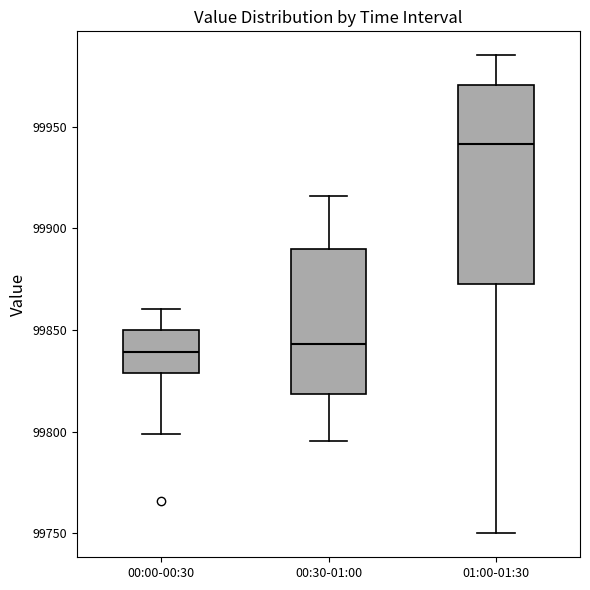

Reading left to right, transcribe this box plot: for each box, give where its median line is, the range the box spans, and where its two whiskers end, as read against the y-axis. The values are not printed on the chart, so give them approximately, as read against the axis.

00:00-00:30: median 99840, box 99830 to 99850, whiskers 99800 to 99860
00:30-01:00: median 99845, box 99820 to 99890, whiskers 99795 to 99915
01:00-01:30: median 99940, box 99875 to 99970, whiskers 99750 to 99985